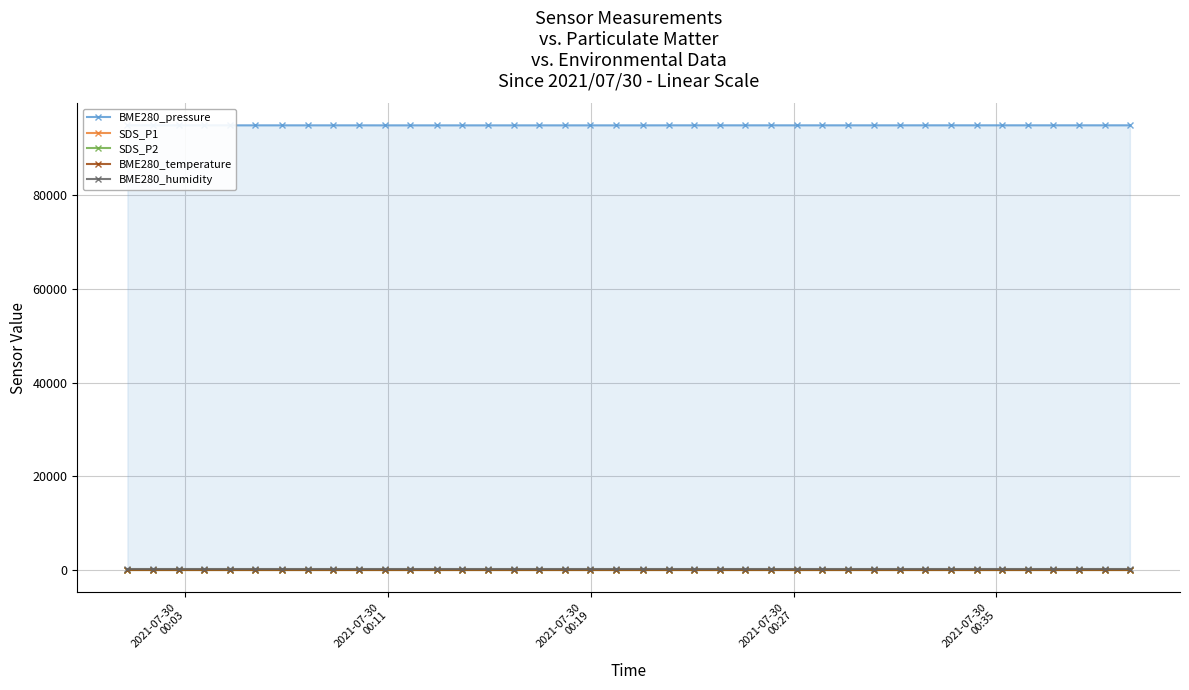

True or false: SDS_P1 and SDS_P2 cross at least once.

False